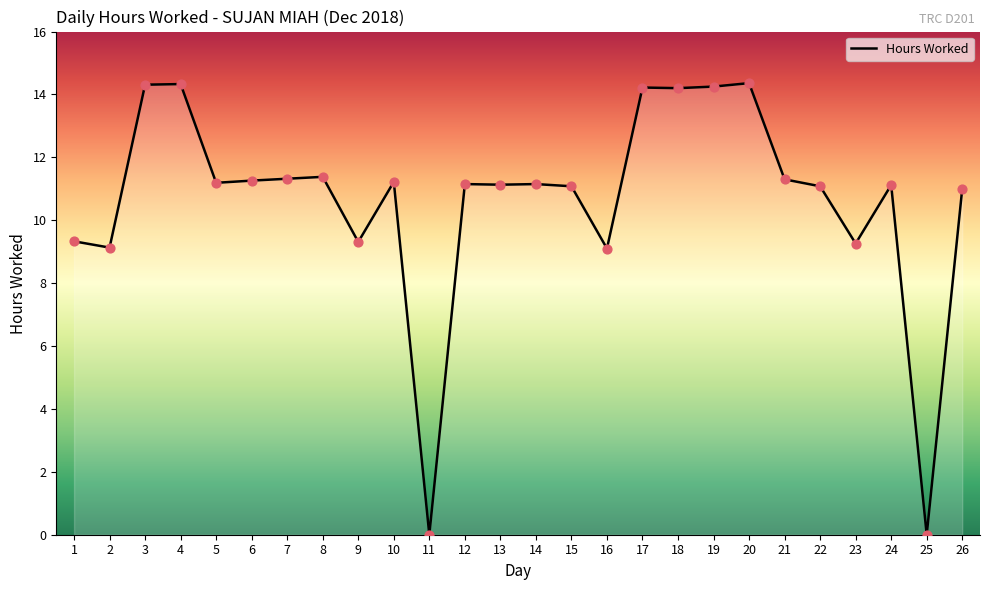

Between 23 and 21, which is larger?

21